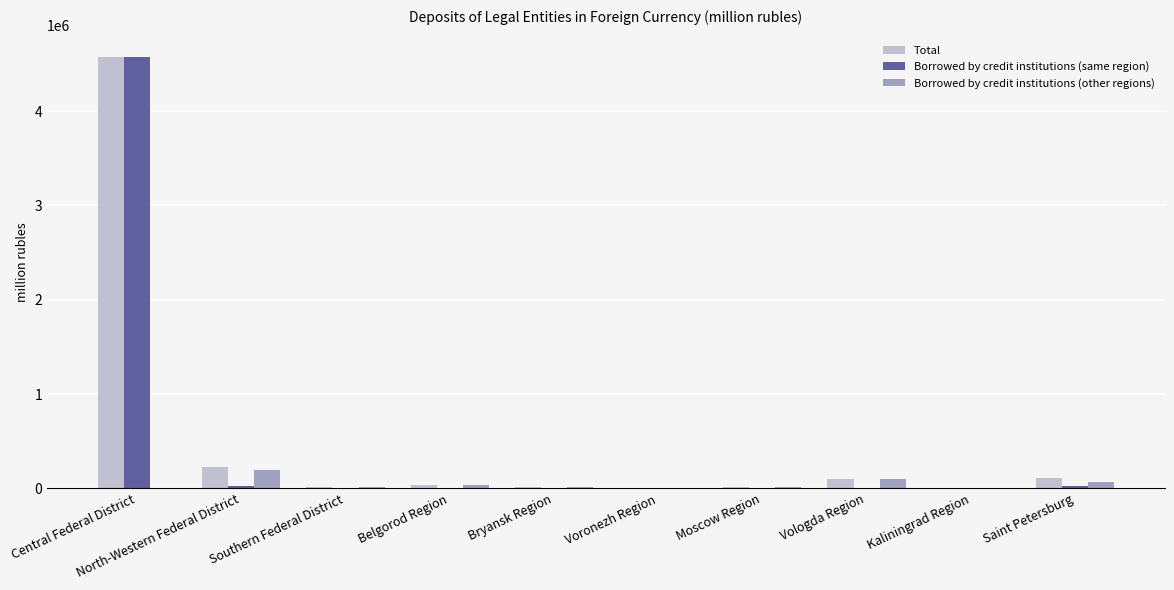

What is the sum of all Borrowed by credit institutions (other regions) values?

461396